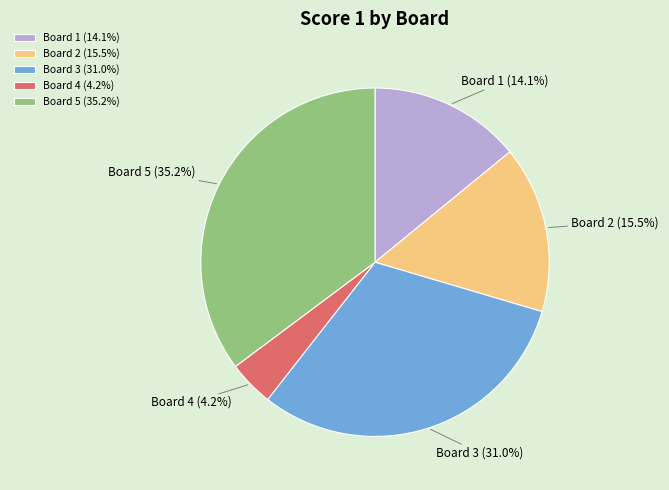

What percentage is the Board 3 slice, to the nearest percent?

31%